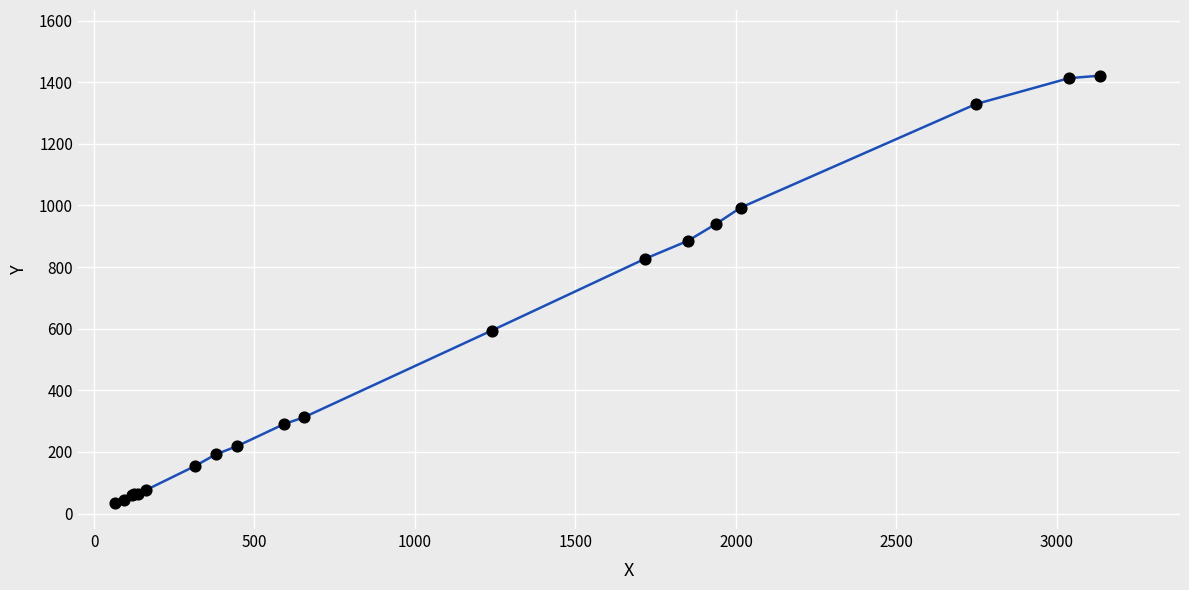

What is the maximum value shown in the chart?

1421